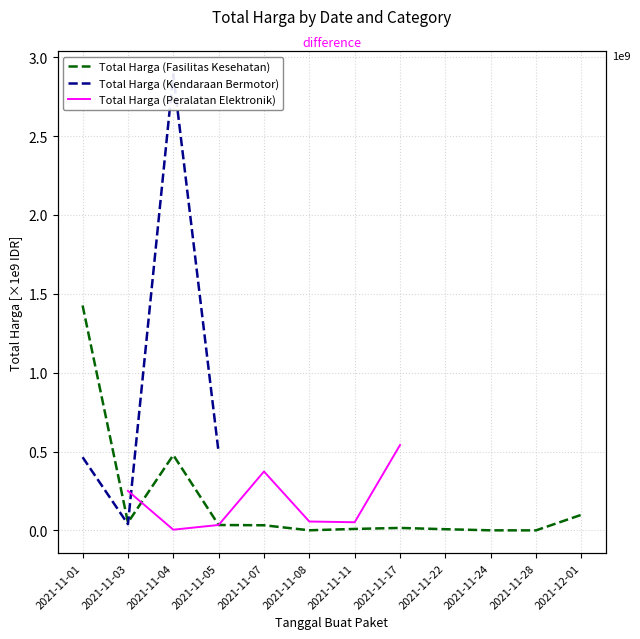

At how many categories does at least one series exceed 815011706?

2